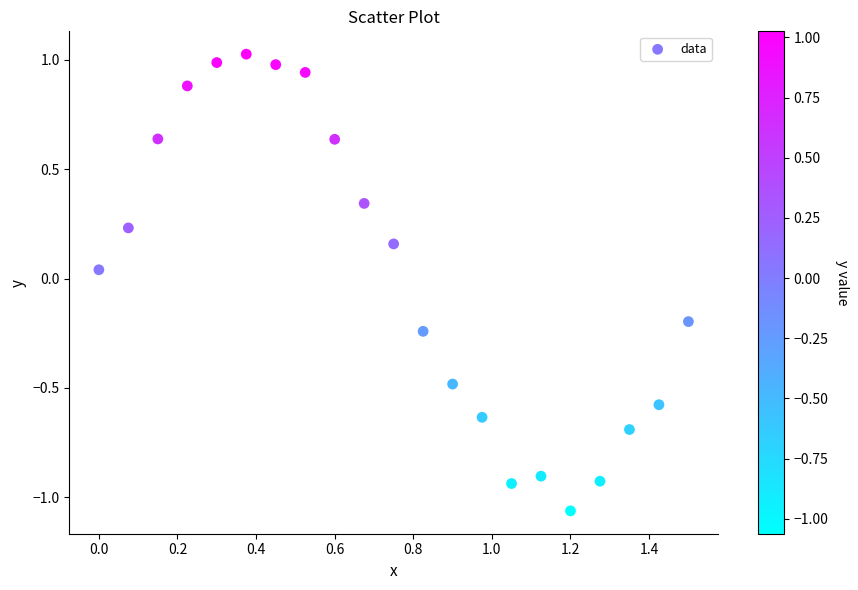

What is the range of Y values (max minus min)?

2.1